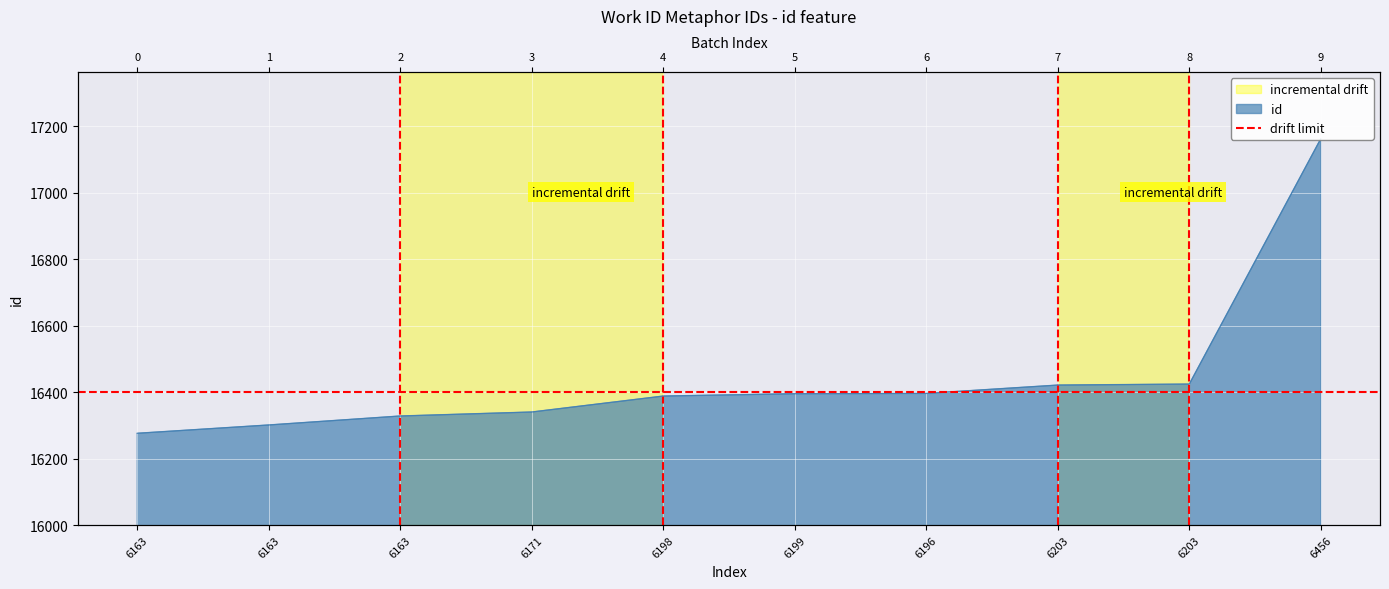

List the labels in order of value, smallest first.

6163, 6163, 6163, 6171, 6198, 6199, 6196, 6203, 6203, 6456